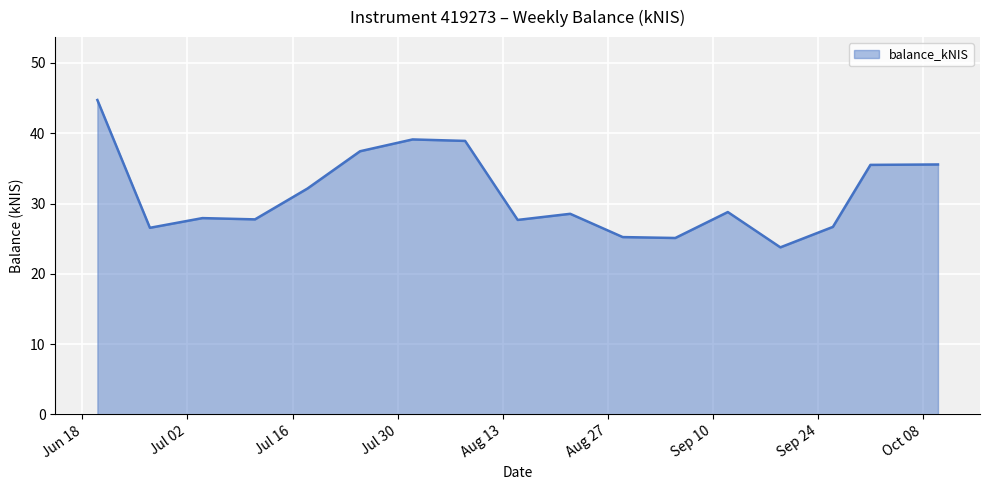

What is the greatest value displayed?

44.7